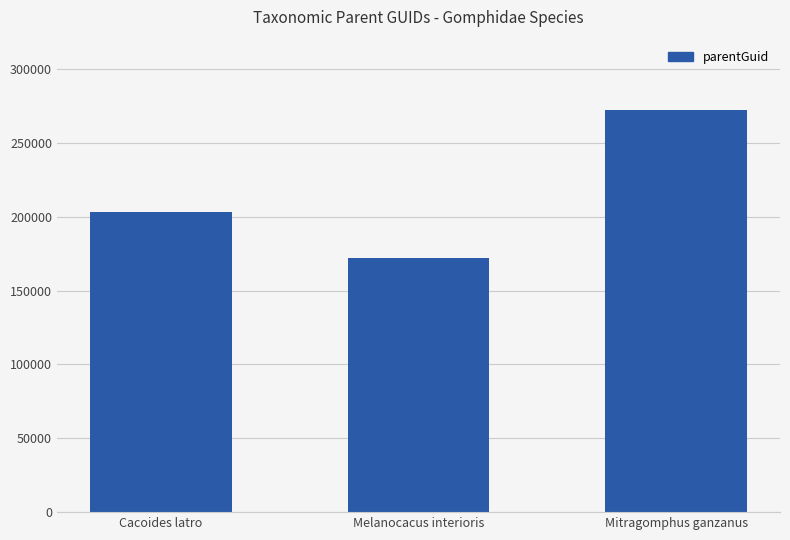

What is the sum of all values?

647842